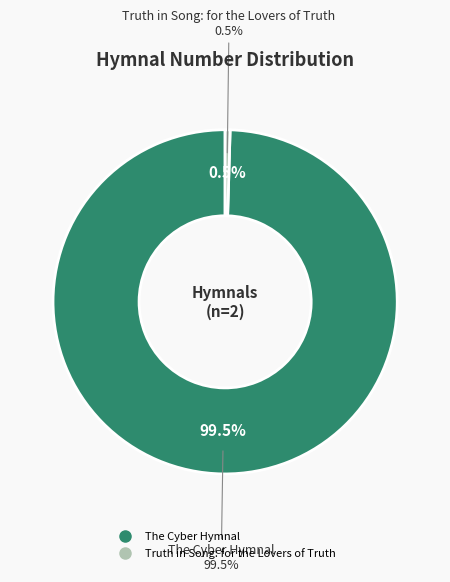

Which slice represents more than half of the pie?

The Cyber Hymnal